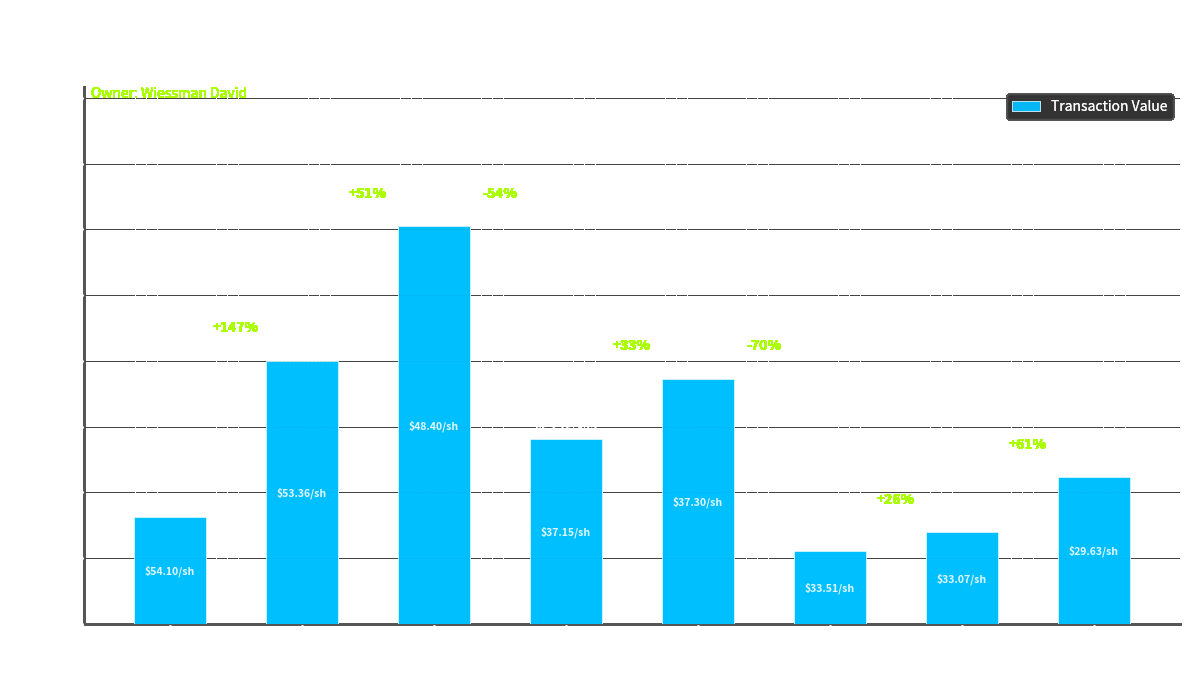

At which category does the chart reach its minimum across all series?

2017-12-05